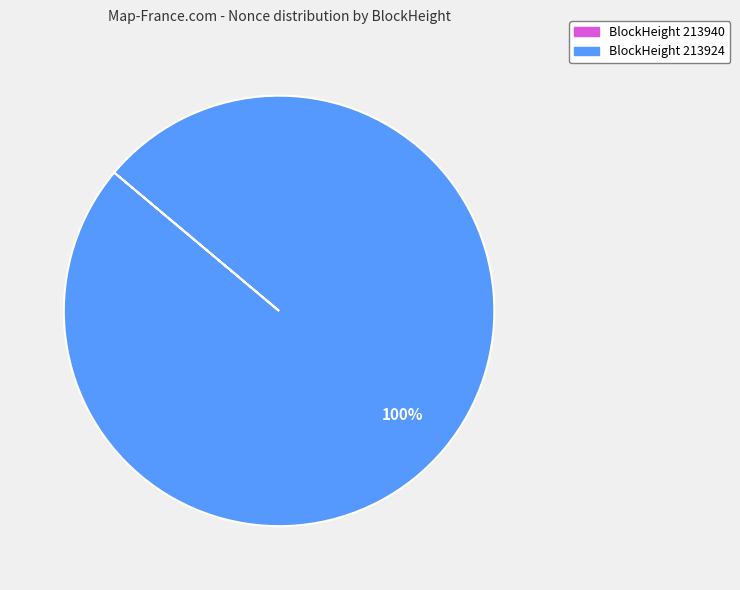

Does any single category account for the majority?

Yes